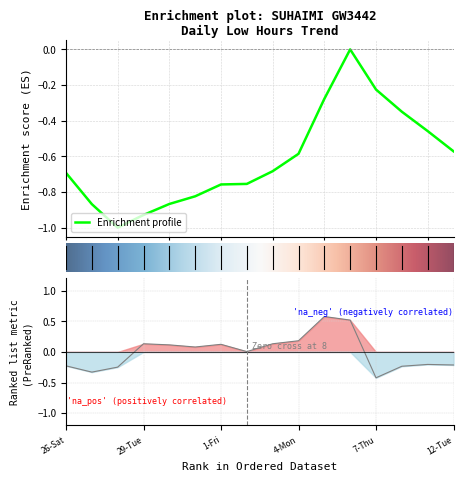

List the labels in order of value, largest first.

5-Tue, 6-Wed, 4-Mon, 29-Tue, 3-Sun, 1-Fri, 30-Wed, 31-Thu, 2-Sat, 11-Mon, 12-Tue, 26-Sat, 8-Fri, 28-Mon, 27-Sun, 7-Thu